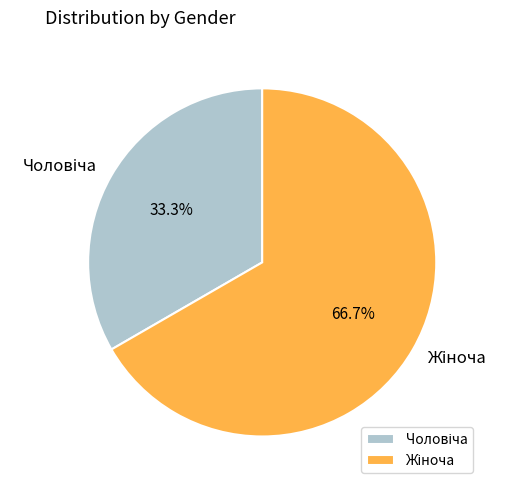

How many segments does this pie chart have?

2